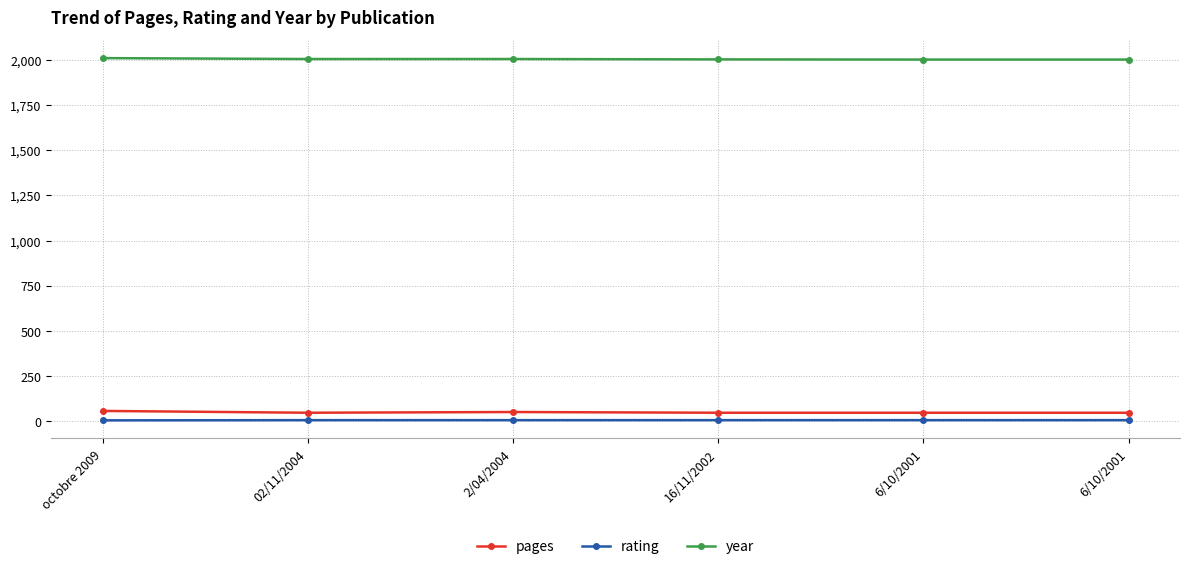

True or false: rating has more than 1 points higher than both neighbors.

False